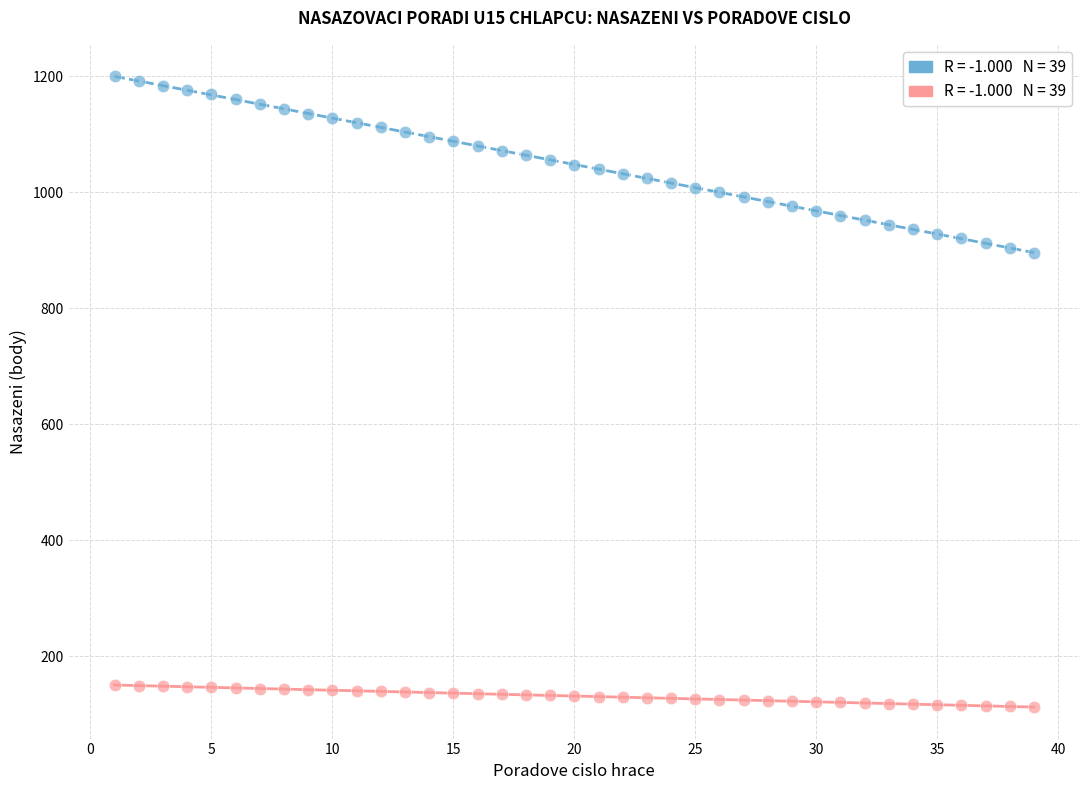

Across all data points, what is the range of X values (max minus min)?

38.0